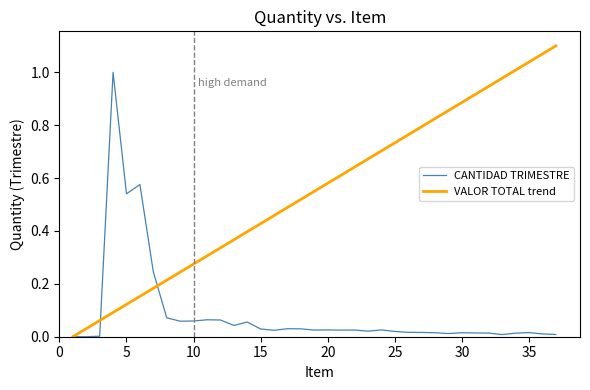

Which series ends up on top after the final intersection of VALOR TOTAL trend and CANTIDAD TRIMESTRE?

VALOR TOTAL trend